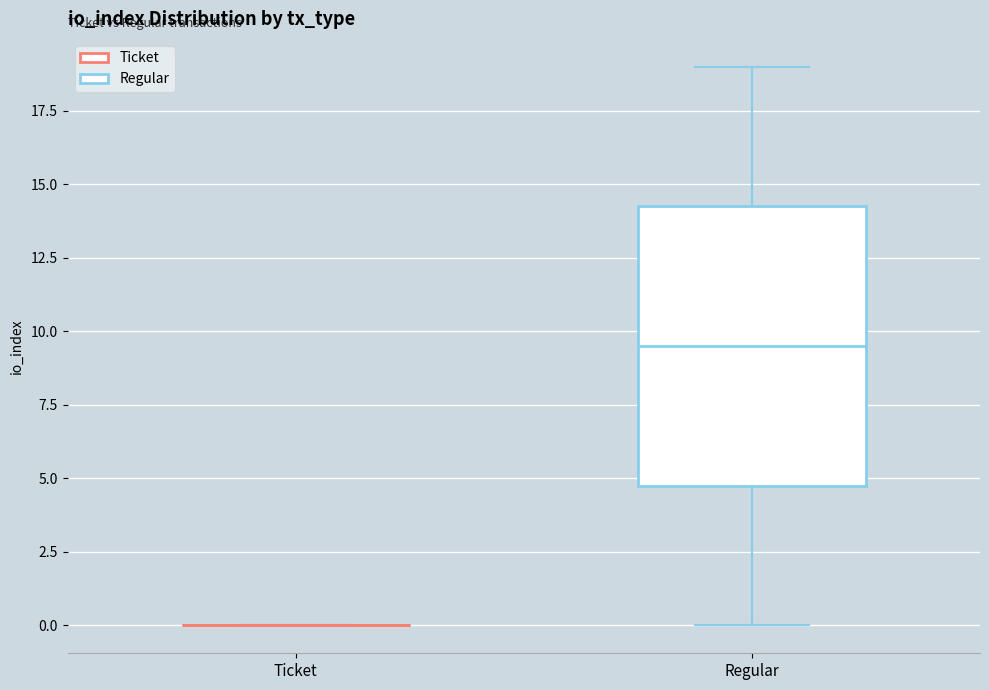

Reading left to right, transcribe this box plot: for each box, give where its median line is, the range the box spans, and where its two whiskers end, as read against the y-axis. The values are not printed on the chart, so give them approximately, as read against the axis.

Ticket: box collapsed to a line at 0.0, whiskers 0.0 to 0.0
Regular: median 9.5, box 5.0 to 14.5, whiskers 0.0 to 19.0